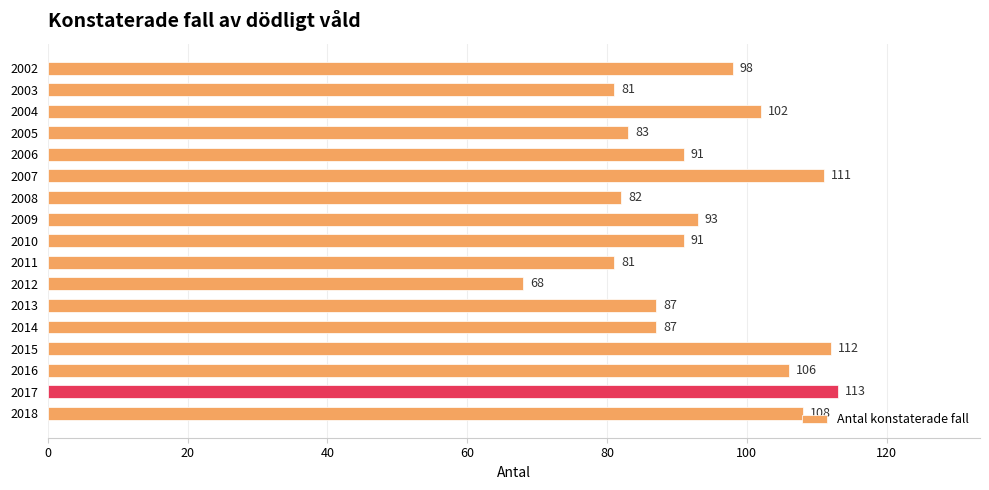

Is it true that the value at 2002 is 98?

True